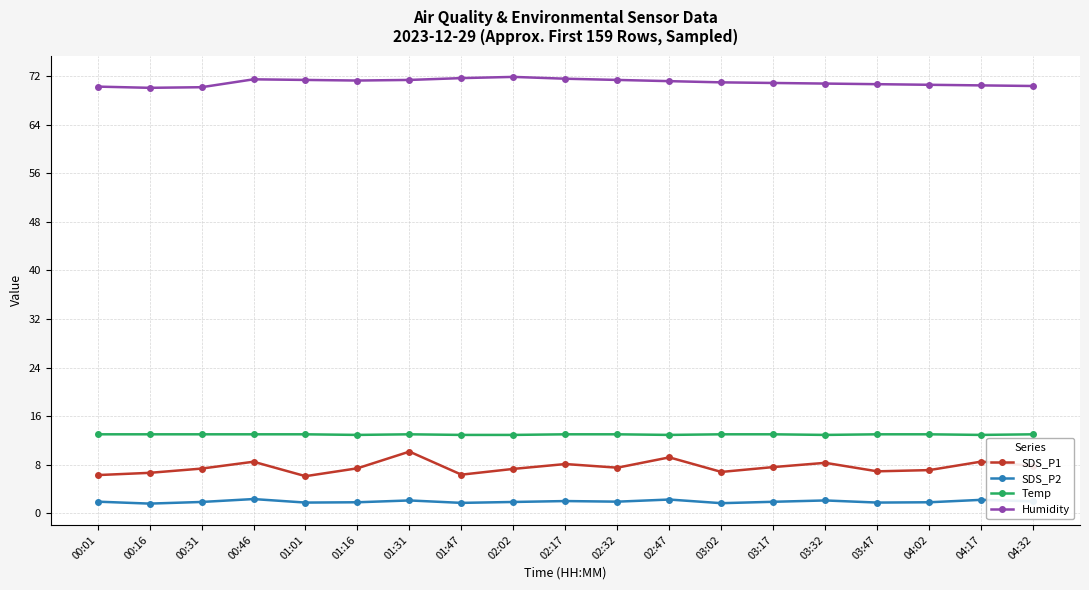

What are all the series names shown in the legend?

SDS_P1, SDS_P2, Temp, Humidity